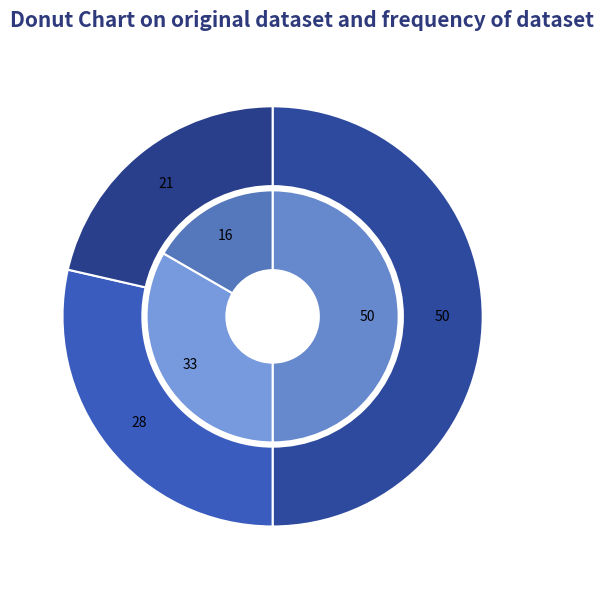

What percentage is NOT represented by Nordafrika?

66.7%